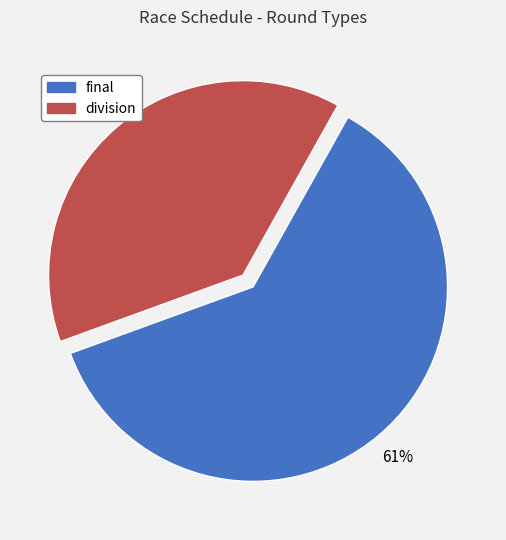

Which slice is the smallest?

division